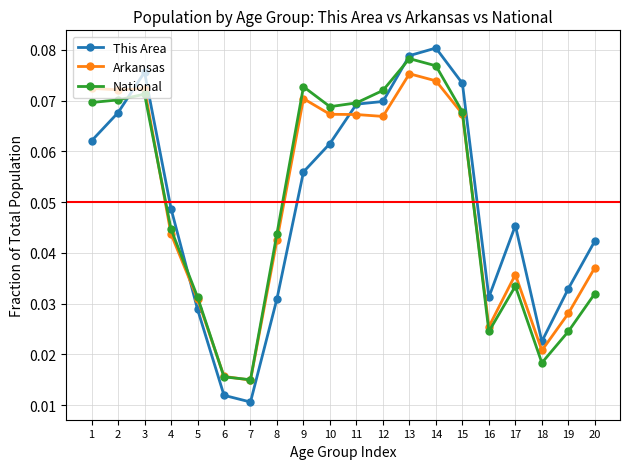

How many lines are shown in the chart?

3